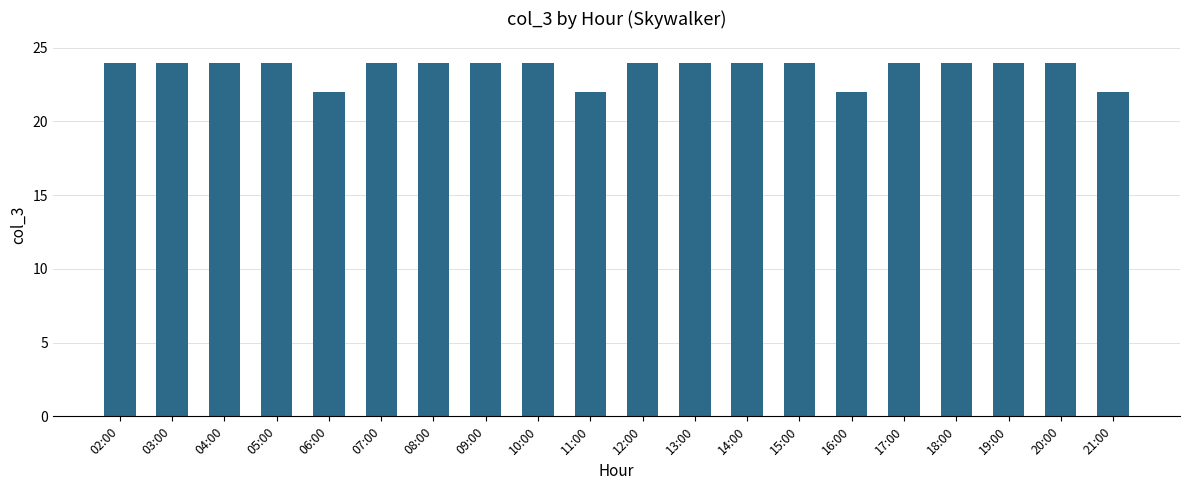

Count the number of categories in the chart.

20